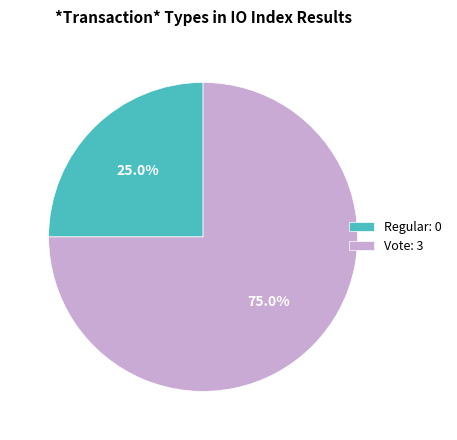

Is Regular the majority of the pie?

No